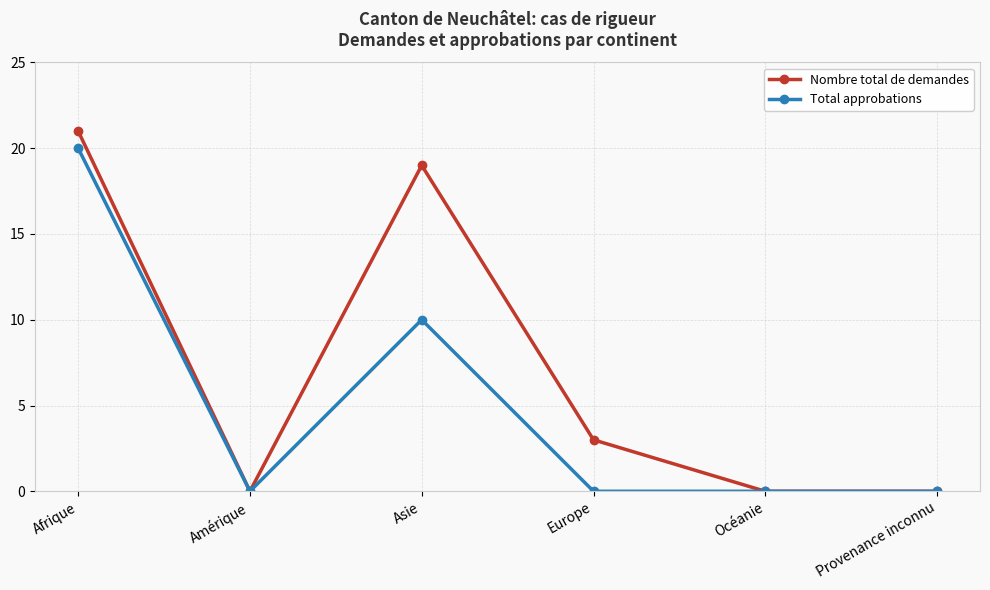

What position from the right is Amérique?

5